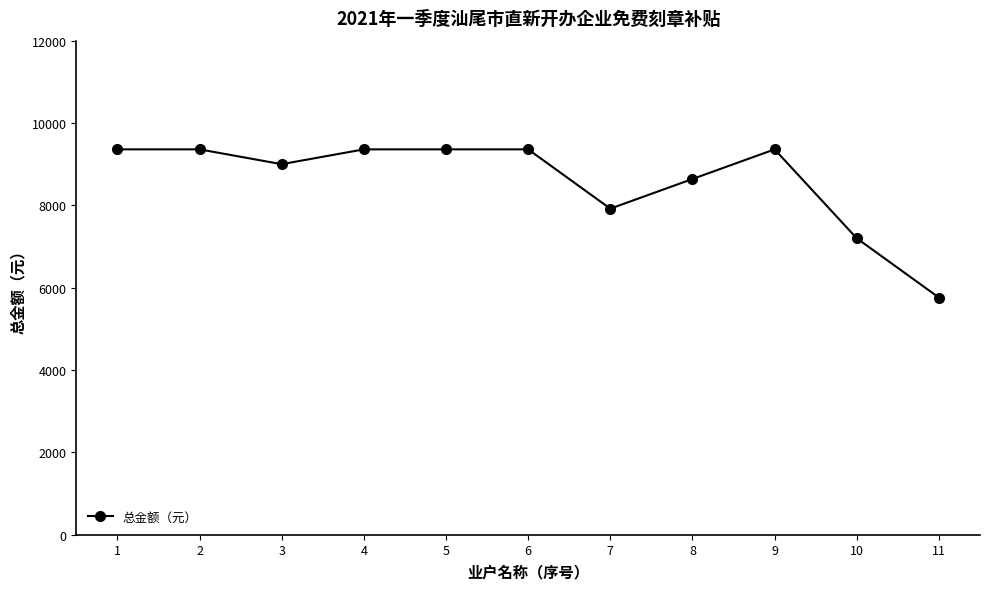

What is the difference between the maximum and second lowest values?

2160